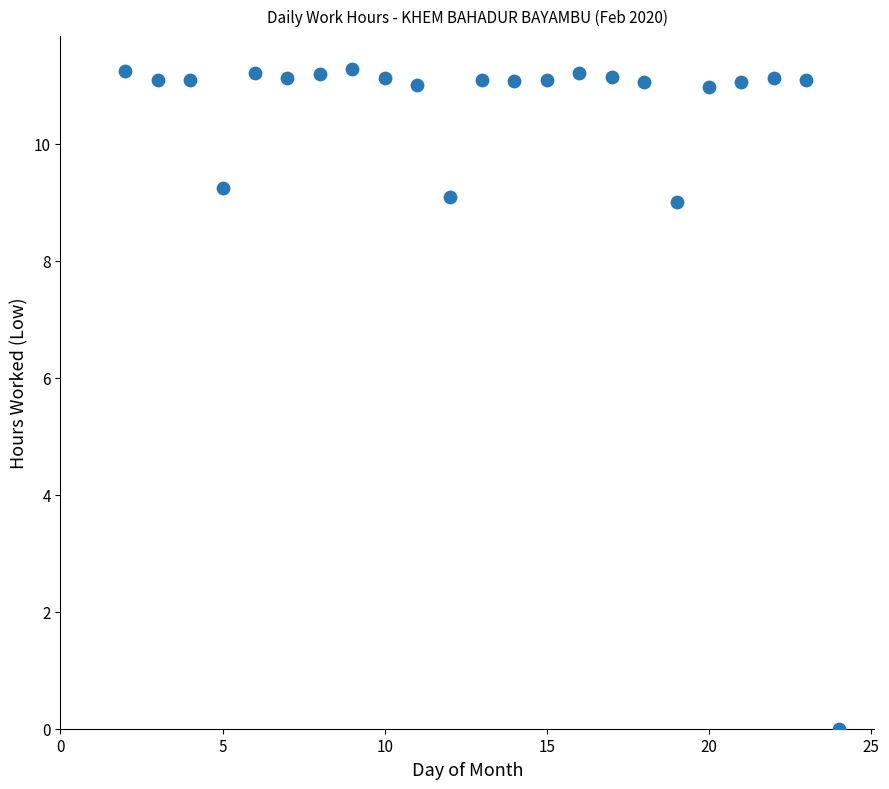

What is the range of Y values (max minus min)?

11.3